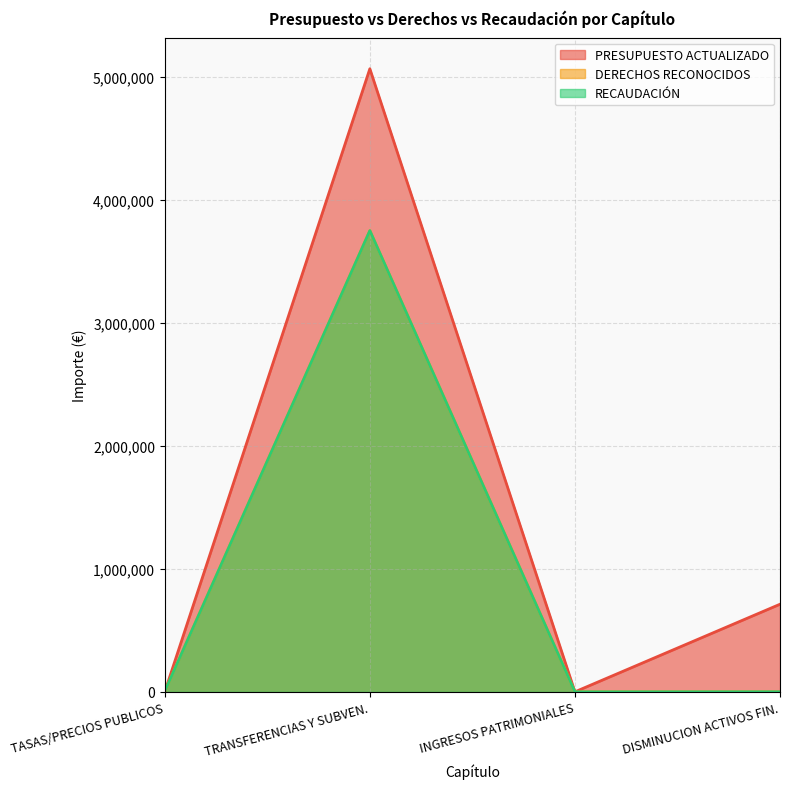

What are all the series names shown in the legend?

PRESUPUESTO ACTUALIZADO, DERECHOS RECONOCIDOS, RECAUDACIÓN